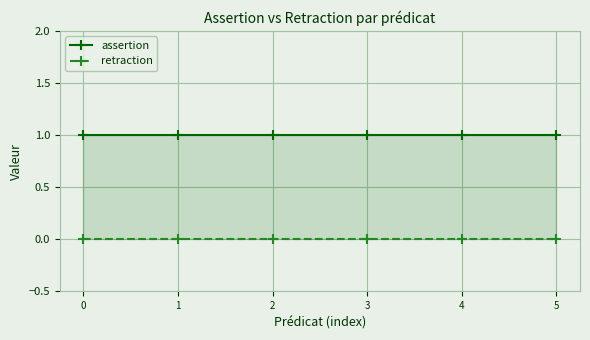

Rank the series by their average value, from lowest to highest.

retraction, assertion